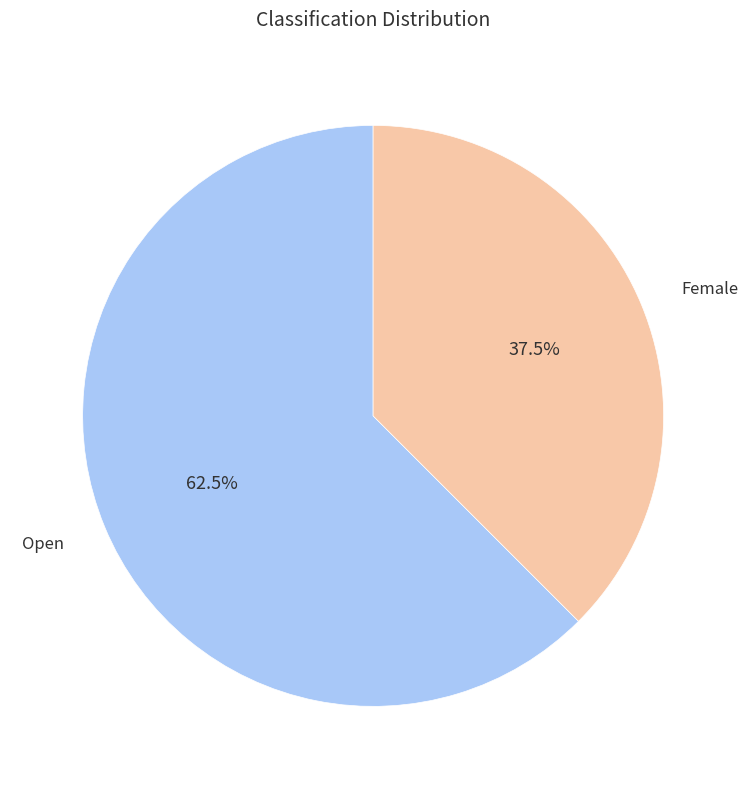

Is there a majority slice in this chart?

Yes